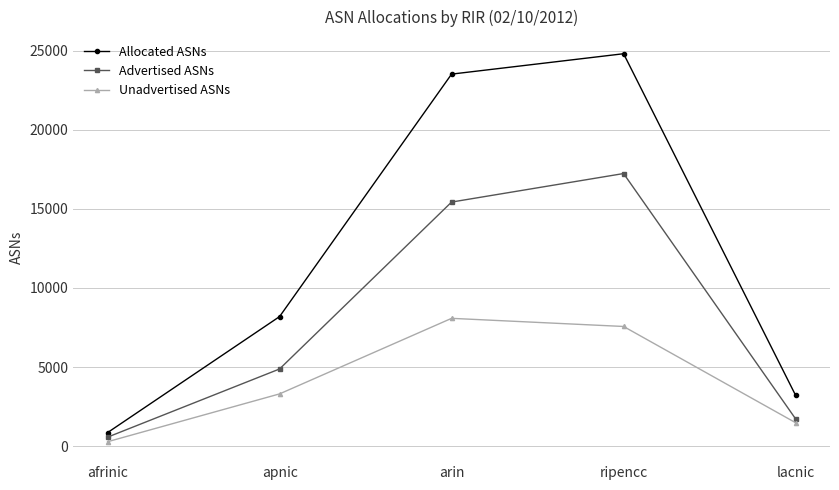

What is the sum of all Allocated ASNs values?

60591